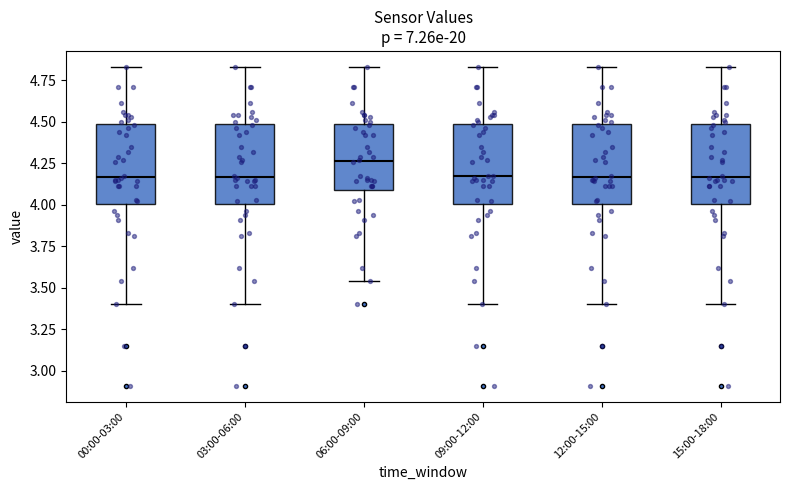

Reading left to right, read every box against the y-axis: the position of its median line, the range the box covers, and the ends of its whiskers. The values are not printed on the chart, so give them approximately, as read against the axis.

00:00-03:00: median 4.15, box 4.00 to 4.50, whiskers 3.40 to 4.85
03:00-06:00: median 4.15, box 4.00 to 4.50, whiskers 3.40 to 4.85
06:00-09:00: median 4.25, box 4.10 to 4.50, whiskers 3.55 to 4.85
09:00-12:00: median 4.15, box 4.00 to 4.50, whiskers 3.40 to 4.85
12:00-15:00: median 4.15, box 4.00 to 4.50, whiskers 3.40 to 4.85
15:00-18:00: median 4.15, box 4.00 to 4.50, whiskers 3.40 to 4.85